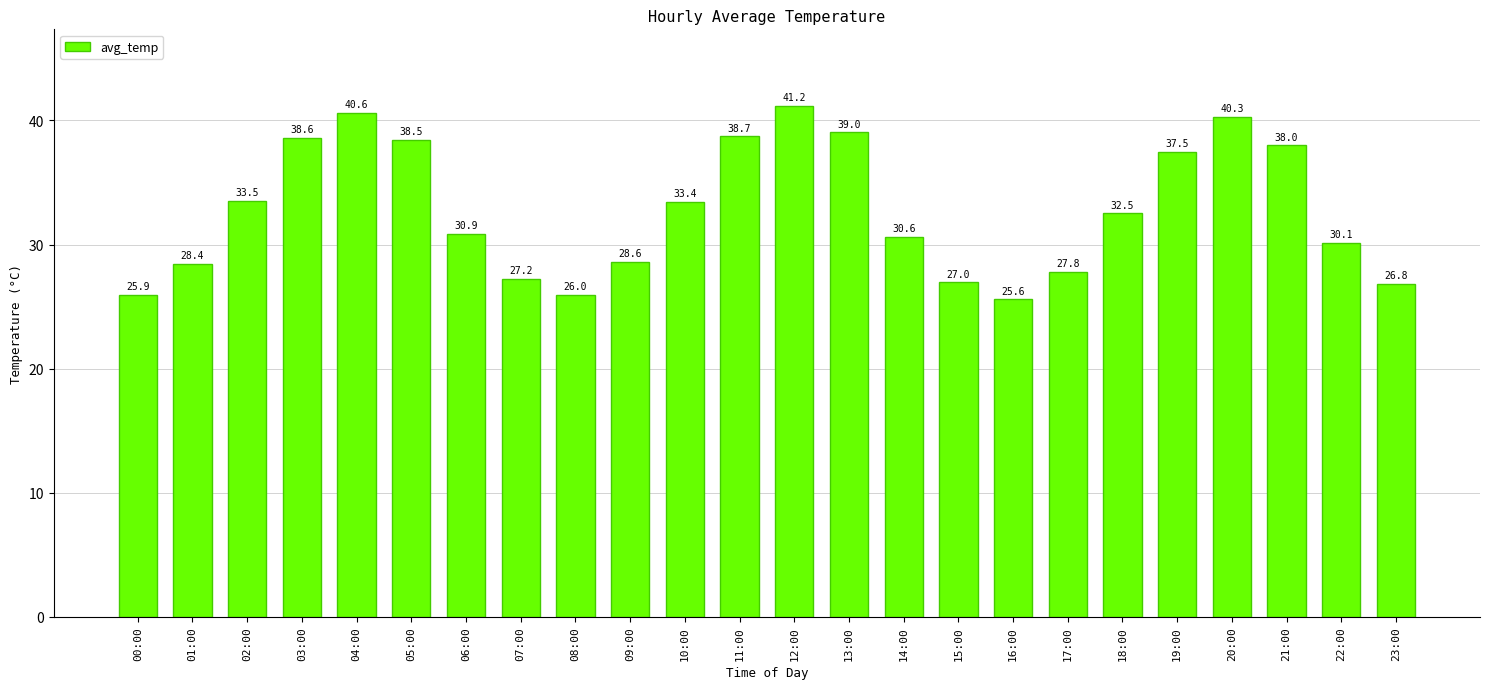

Which label corresponds to the largest value in the chart?

12:00